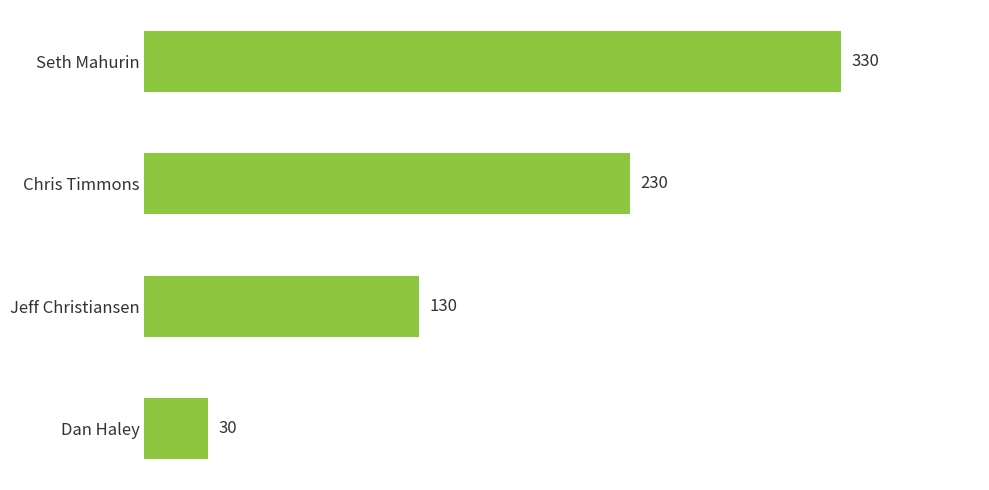

What is the difference between the maximum and minimum values?

300